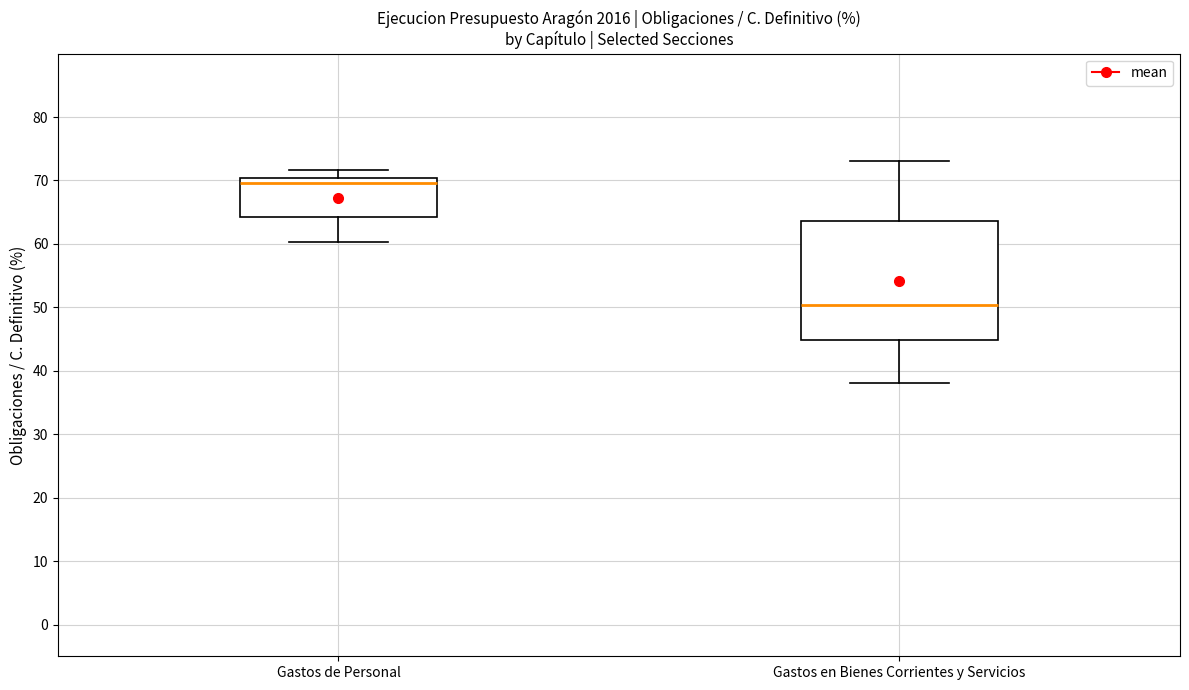

Which box has the highest median line?

Gastos de Personal